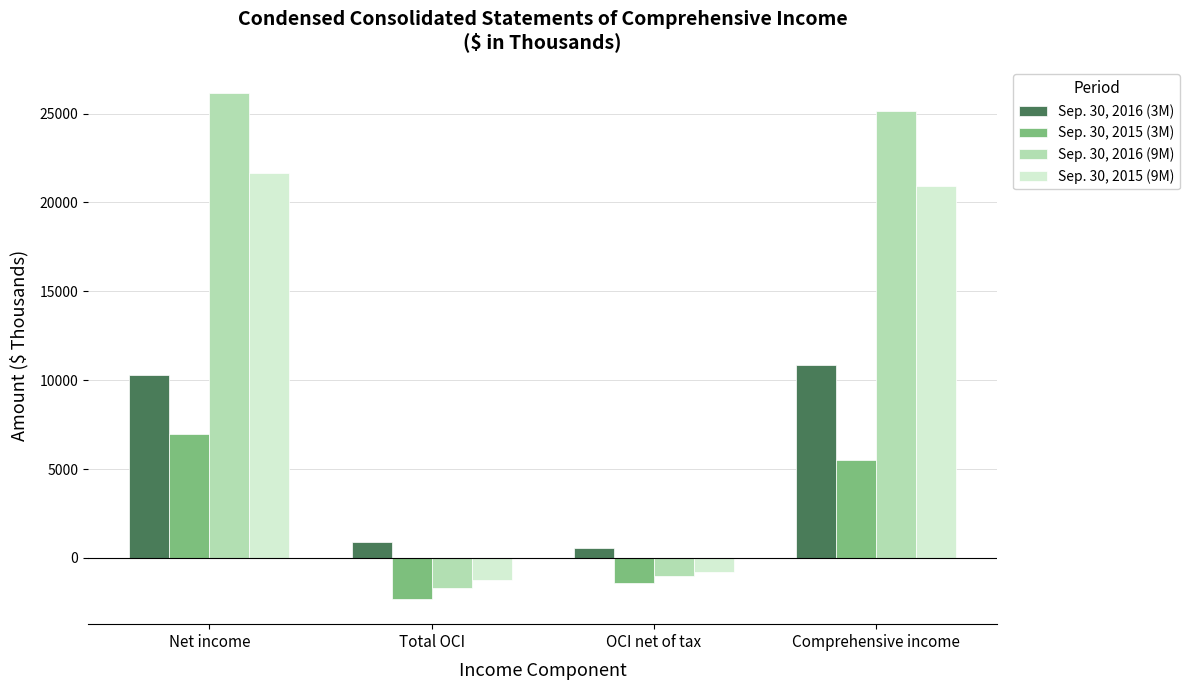

At Net income, list the series in order from smallest to largest.

Sep. 30, 2015 (3M), Sep. 30, 2016 (3M), Sep. 30, 2015 (9M), Sep. 30, 2016 (9M)